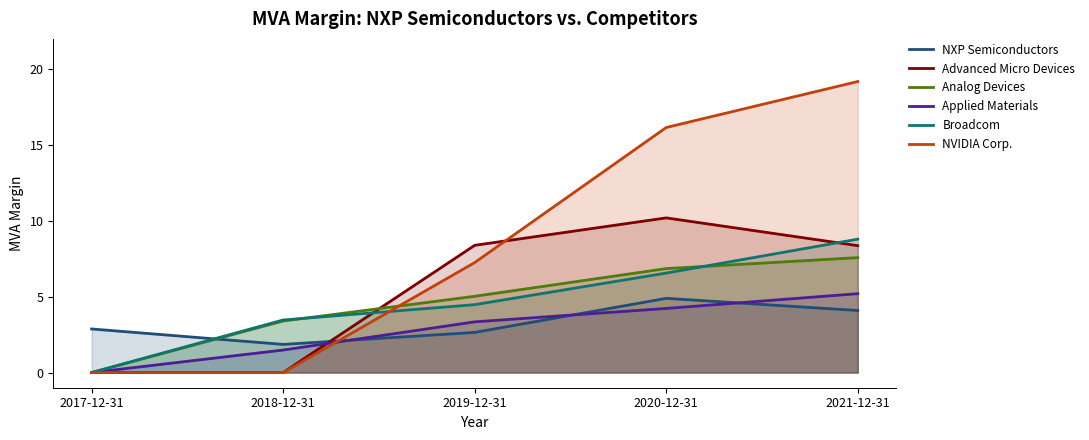

How many values in Advanced Micro Devices are above zero?

3